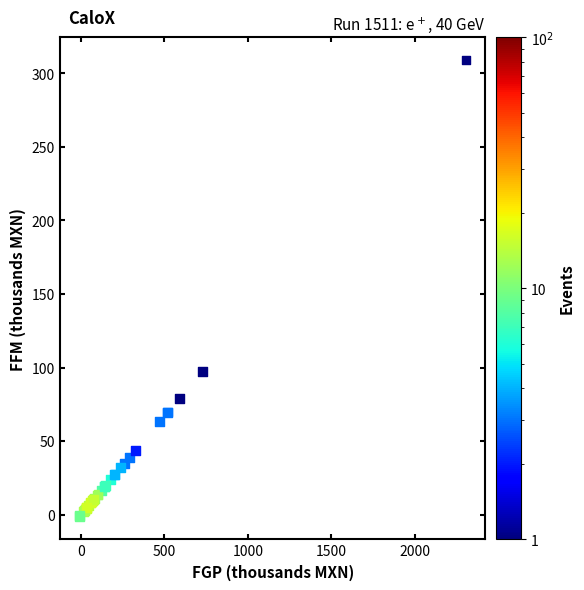

What Y value in the scatter plot is closest to 153?

97.4